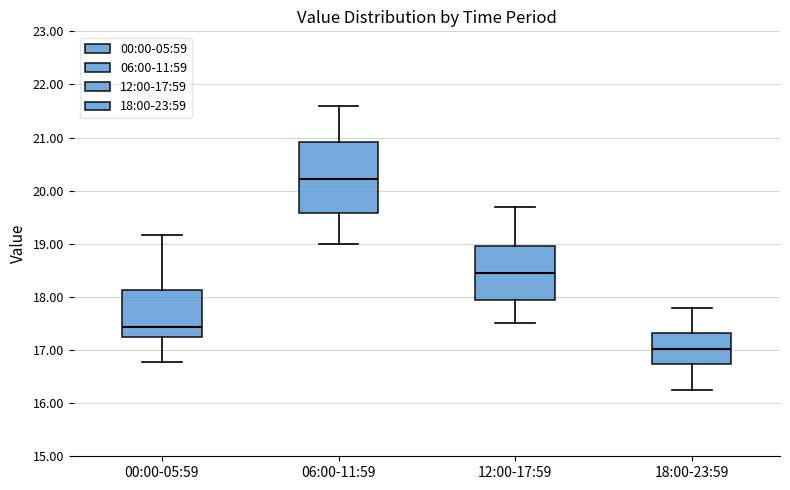

Reading left to right, transcribe this box plot: for each box, give where its median line is, the range the box spans, and where its two whiskers end, as read against the y-axis. The values are not printed on the chart, so give them approximately, as read against the axis.

00:00-05:59: median 17.4, box 17.2 to 18.1, whiskers 16.8 to 19.2
06:00-11:59: median 20.2, box 19.6 to 20.9, whiskers 19.0 to 21.6
12:00-17:59: median 18.5, box 17.9 to 19.0, whiskers 17.5 to 19.7
18:00-23:59: median 17.0, box 16.7 to 17.3, whiskers 16.3 to 17.8